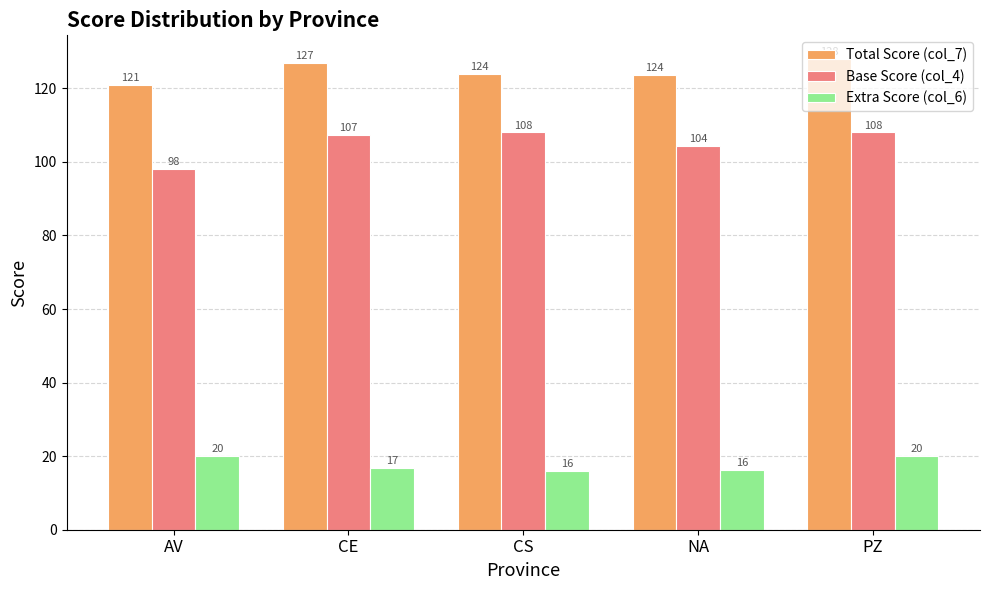

What is the spread (max minus min) of values at CS?

108.0